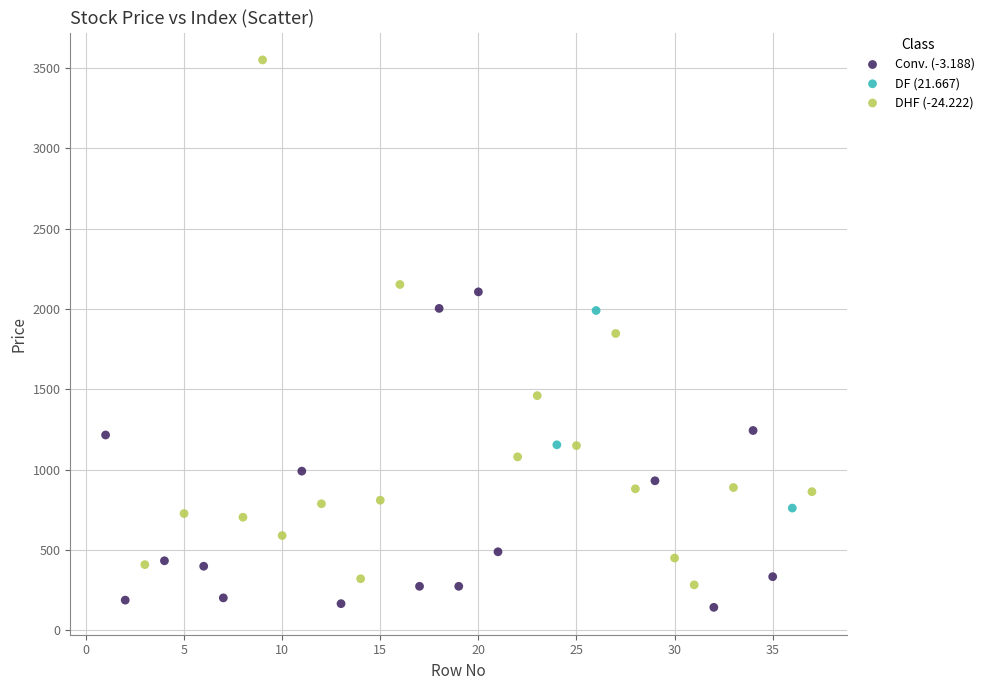

Which series has the largest Y range (max minus min)?

DHF (-24.222)